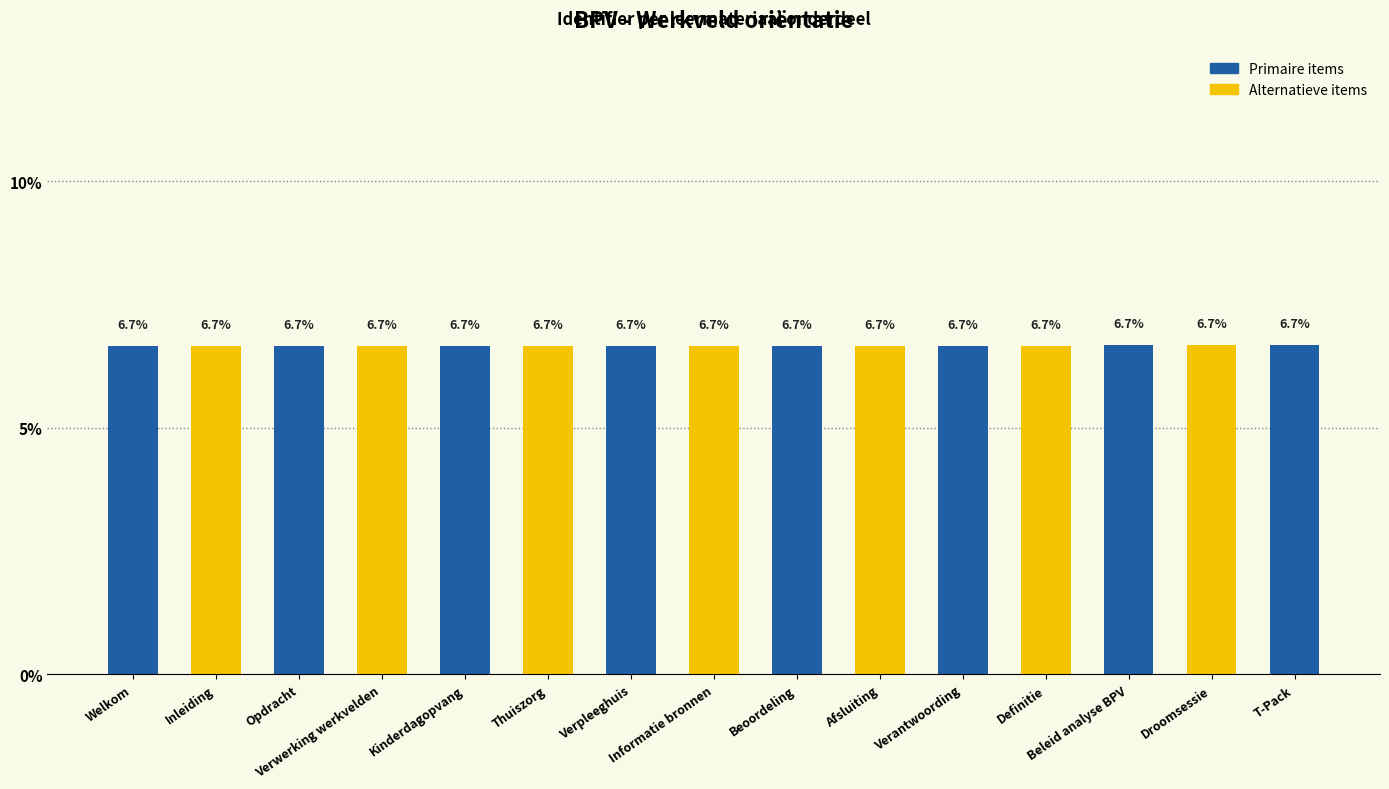

What is the sum of all values?

100.0